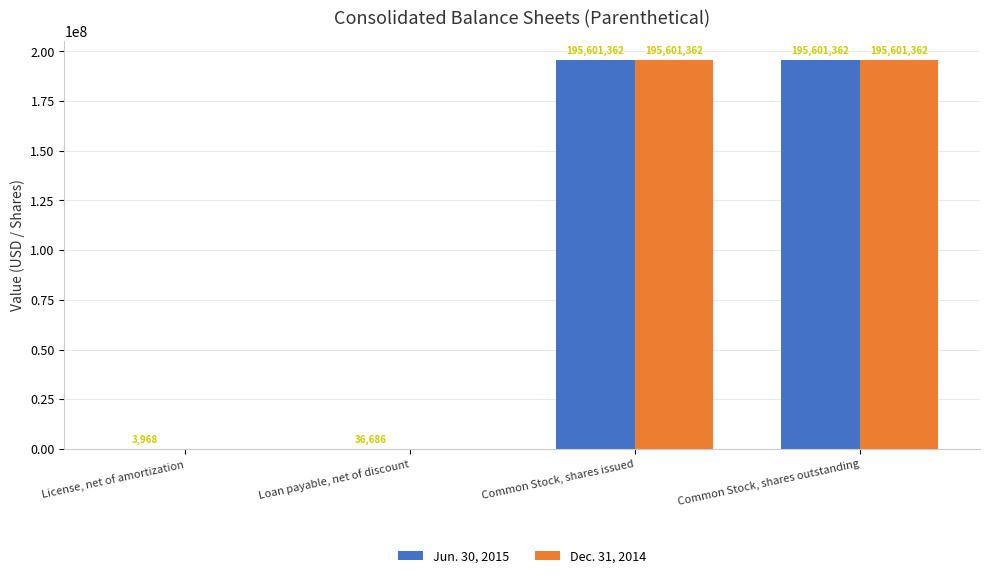

The Jun. 30, 2015 series shows 195601362 at Common Stock, shares outstanding. True or false?

True